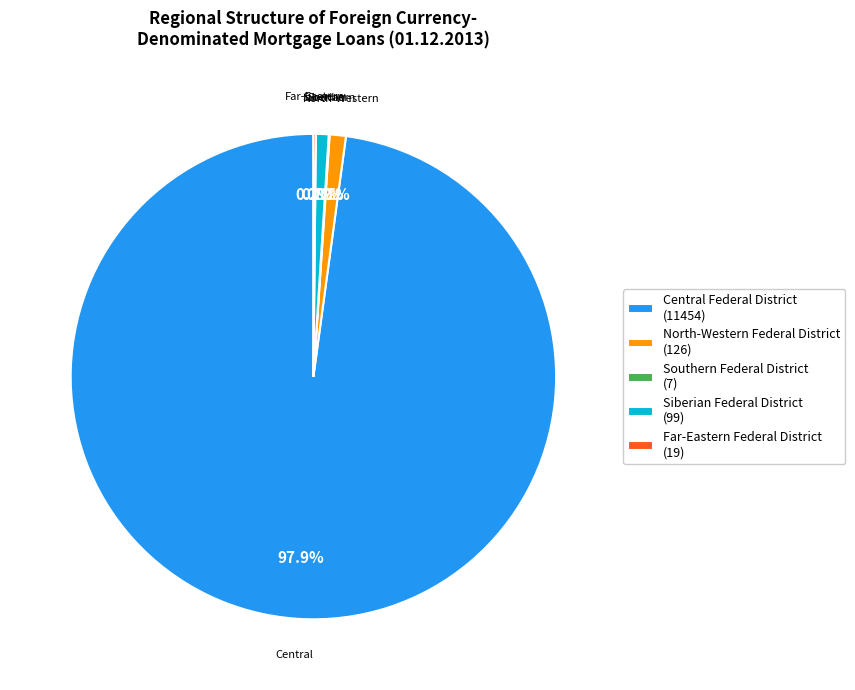

Do Siberian Federal District (99) and North-Western Federal District (126) together represent more than half of the pie?

No